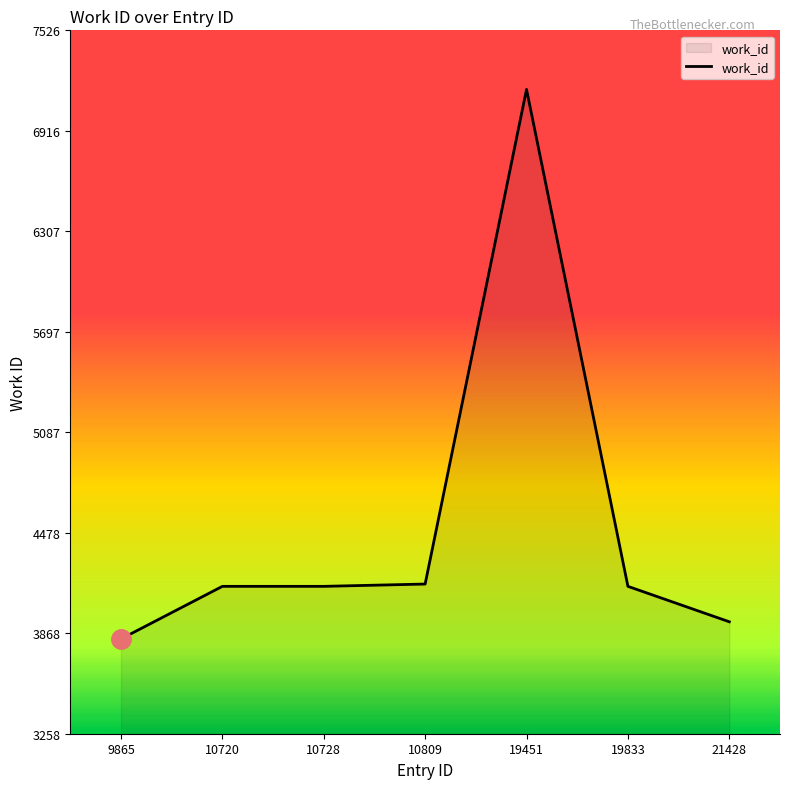

Read the value at 19833, to the nearest 100.

4200